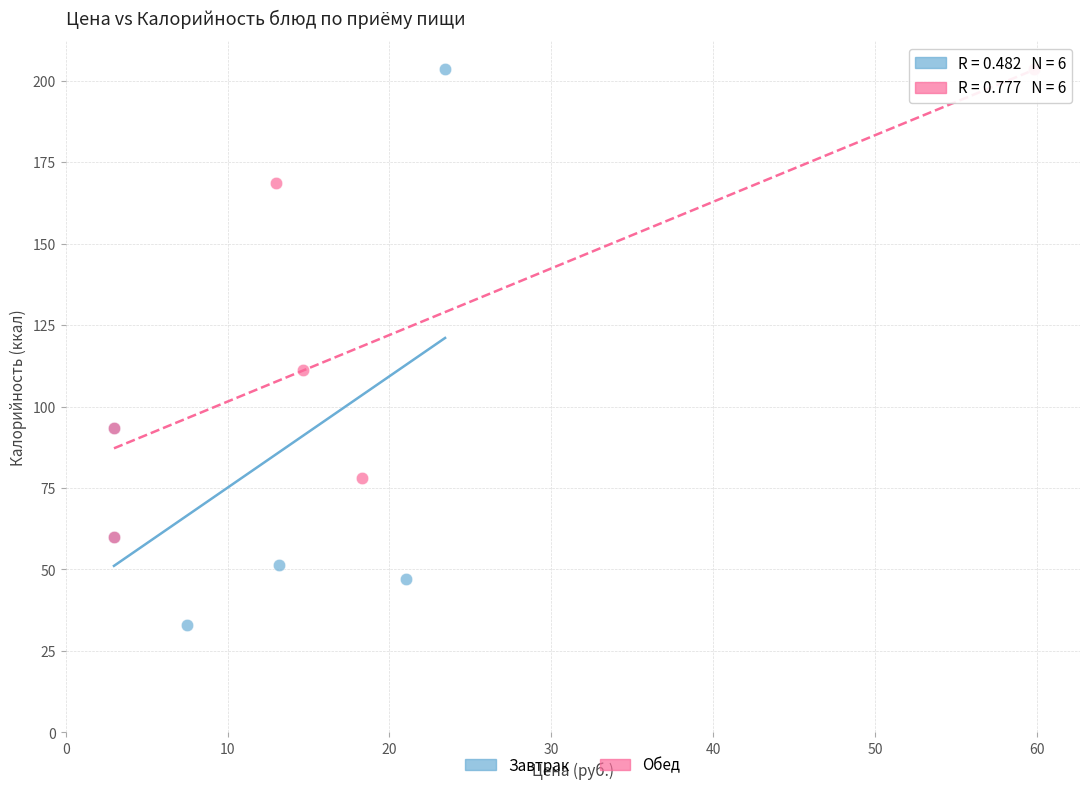

Which series reaches the minimum Y coordinate?

Завтрак